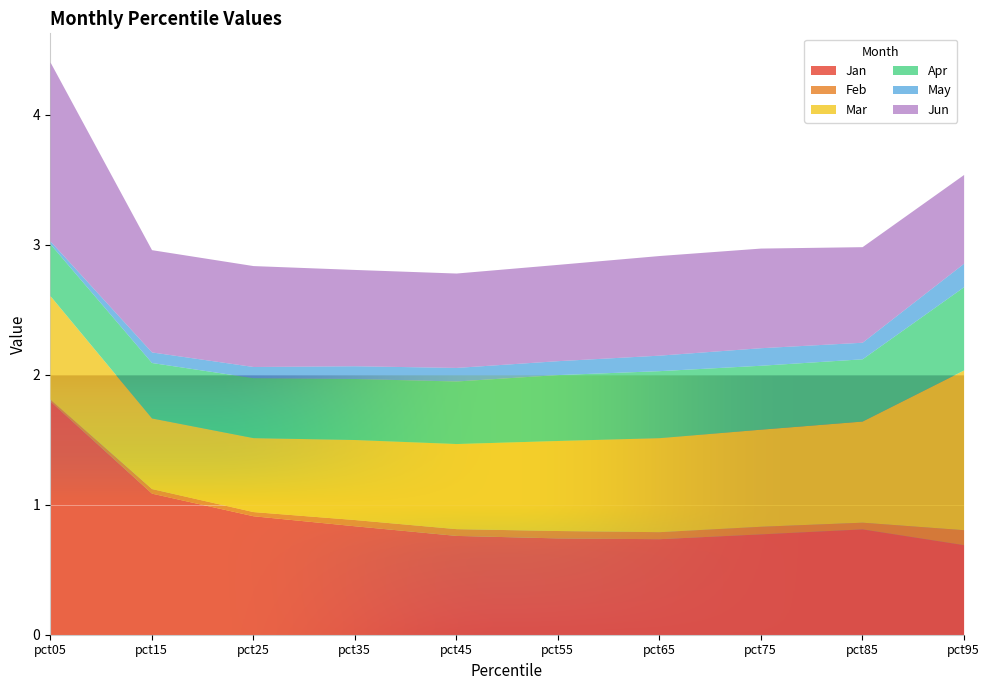

What is the maximum value shown in the chart?

1.8